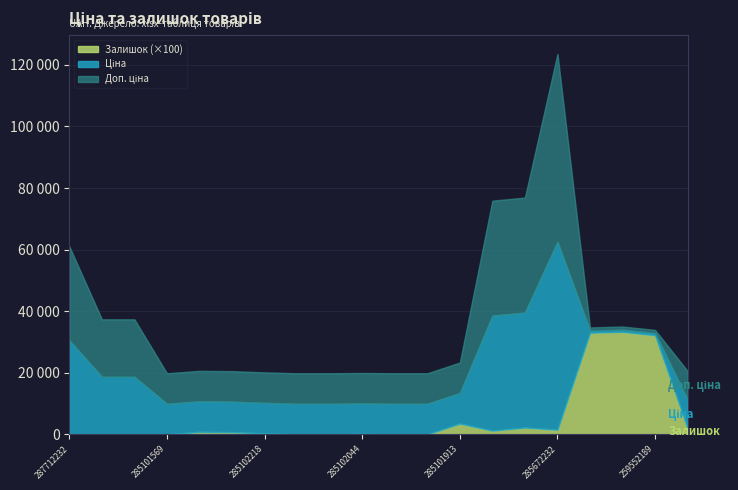

What is the label of the 17th point from the left?

259552213